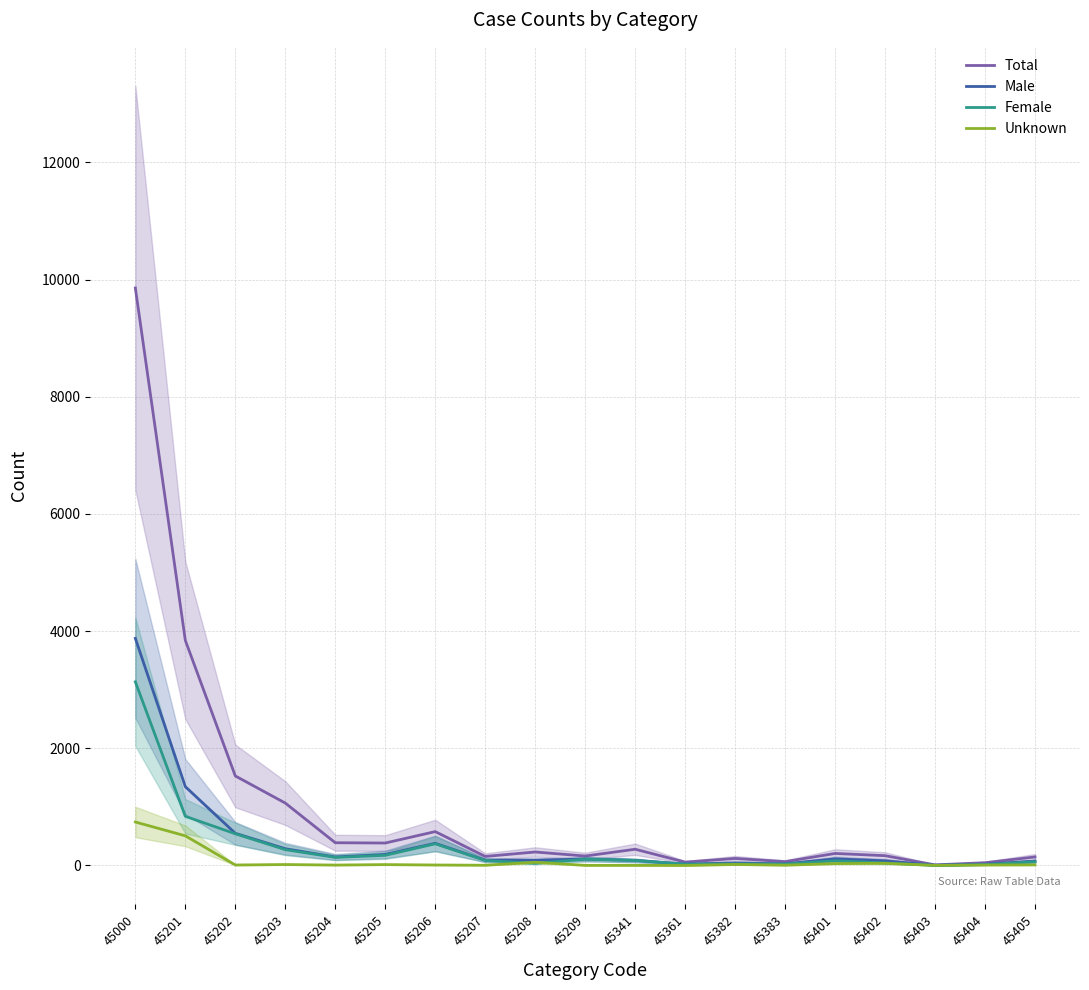

Reading left to right, list all the values displayed in this chart.

Total: 45000=9858	45201=3842	45202=1528	45203=1065	45204=388	45205=383	45206=578	45207=154	45208=230	45209=161	45341=277	45361=57	45382=120	45383=65	45401=205	45402=167	45403=10	45404=47	45405=145
Male: 45000=3877	45201=1345	45202=549	45203=286	45204=145	45205=188	45206=378	45207=90	45208=90	45209=109	45341=87	45361=23	45382=42	45383=28	45401=112	45402=79	45403=3	45404=22	45405=74
Female: 45000=3135	45201=839	45202=541	45203=270	45204=138	45205=173	45206=370	45207=86	45208=36	45209=107	45341=85	45361=23	45382=25	45383=23	45401=80	45402=42	45403=2	45404=14	45405=64
Unknown: 45000=742	45201=506	45202=8	45203=16	45204=7	45205=15	45206=8	45207=4	45208=54	45209=2	45341=2	45361=0	45382=17	45383=5	45401=32	45402=37	45403=1	45404=8	45405=10